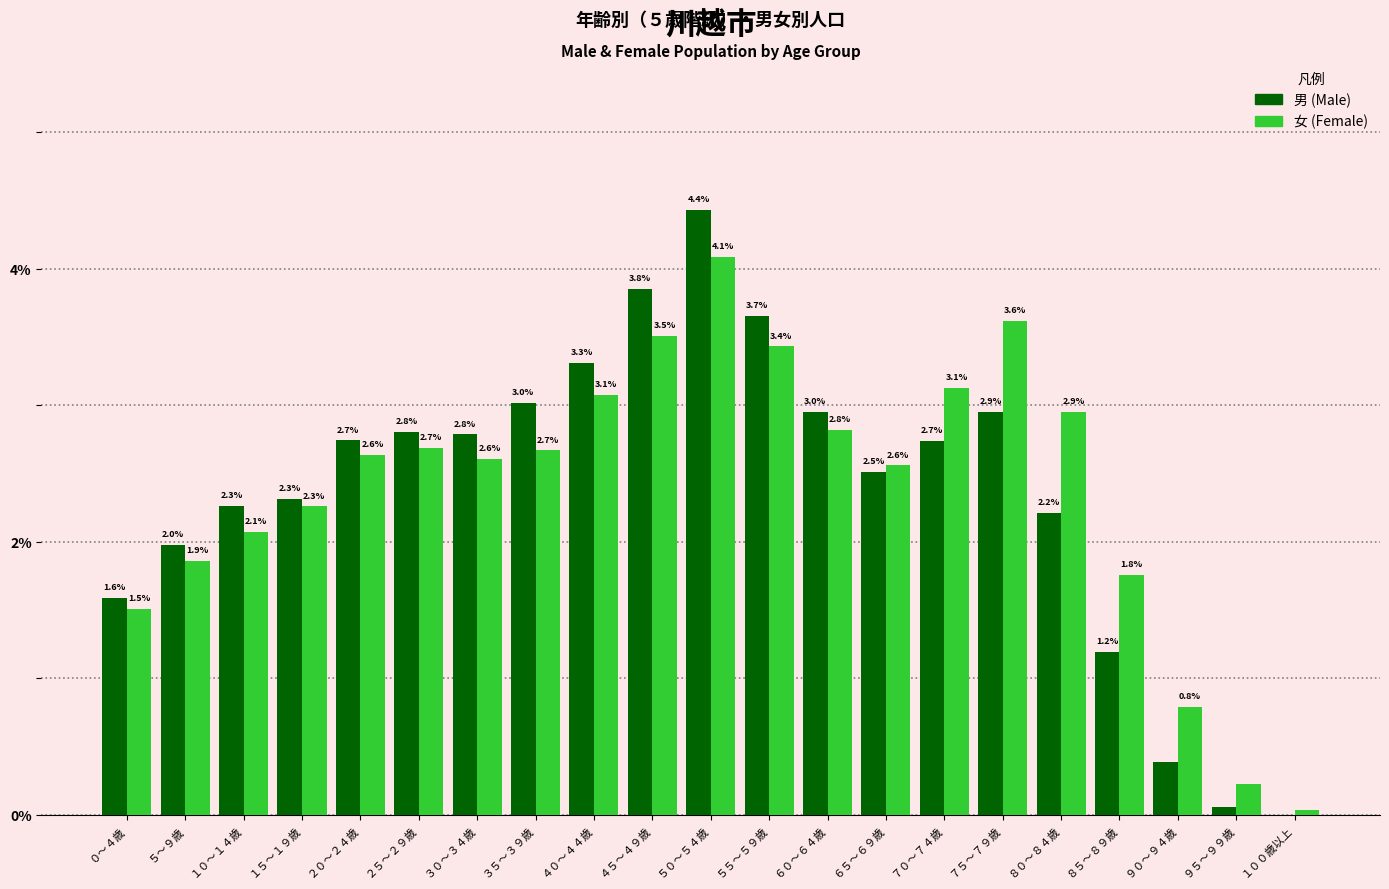

What is the highest value of the 男 (Male) series?

4.4